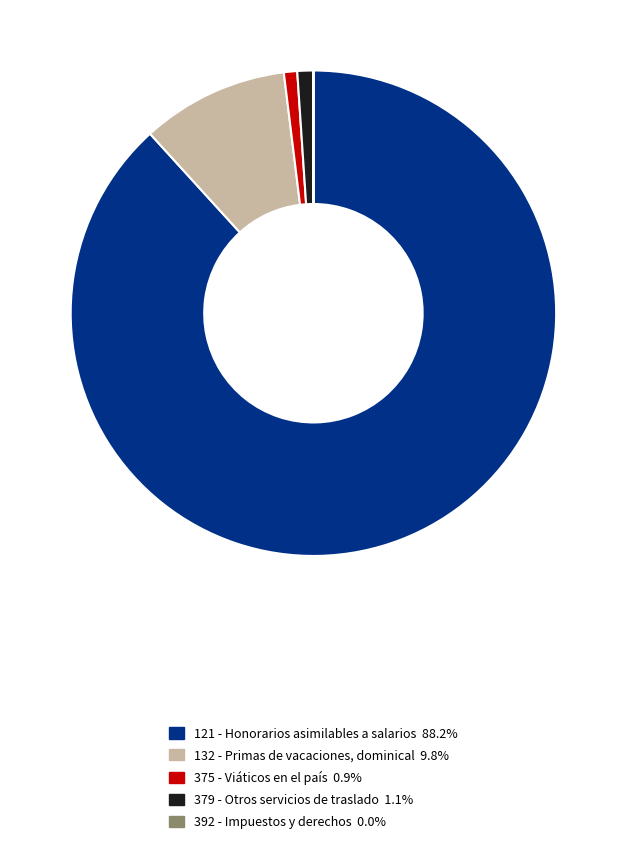

Is it true that 375 - Viáticos en el país is 12% of the pie?

False